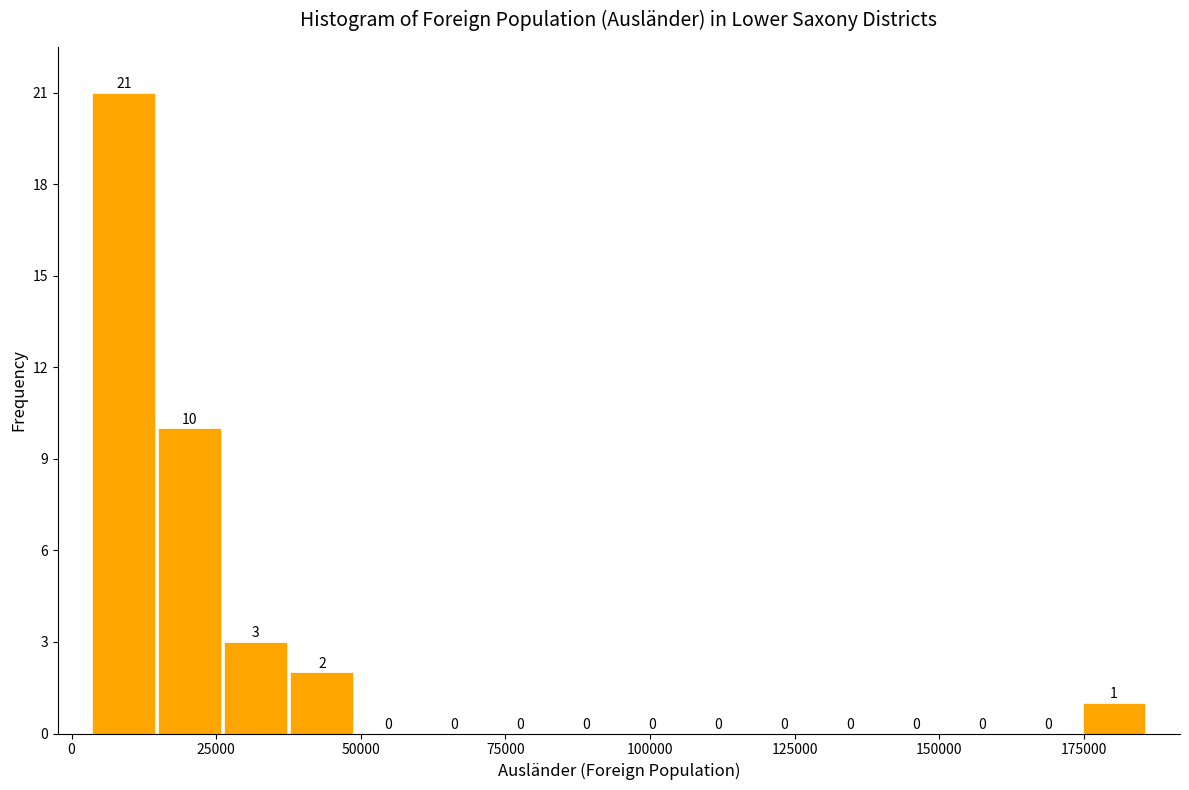

Read against the x-axis, roughly where is the centre of the tallest bar?

10000